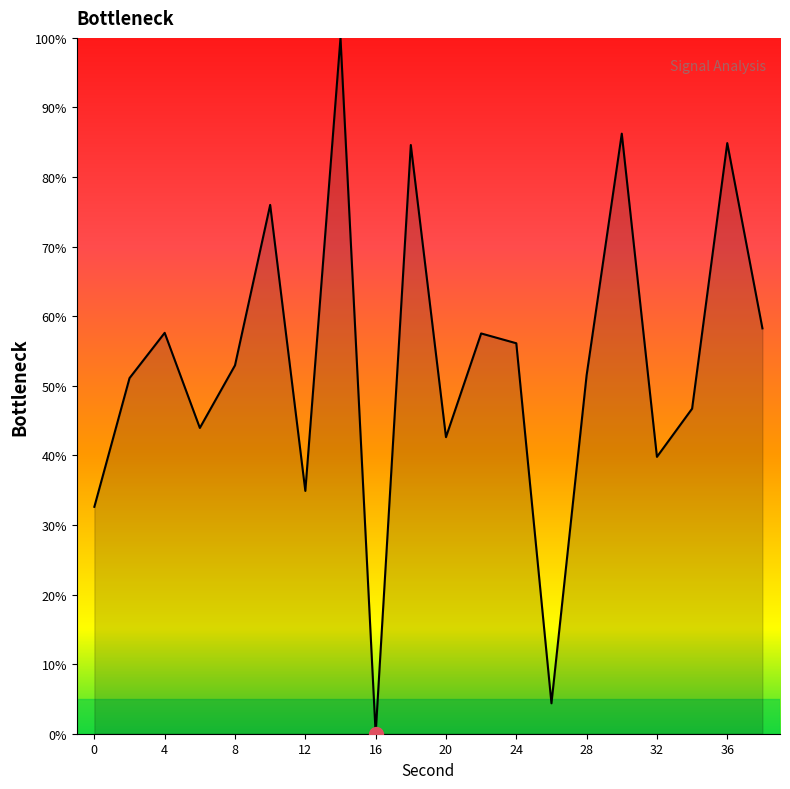

What is the greatest value displayed?

100.0